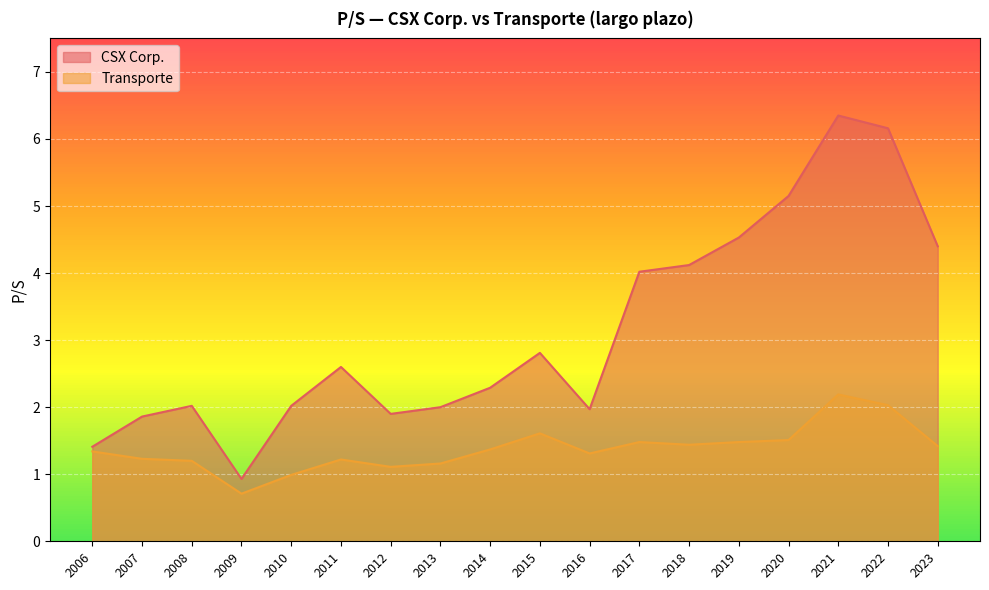

Does the chart display data point markers on the line(s)?

No